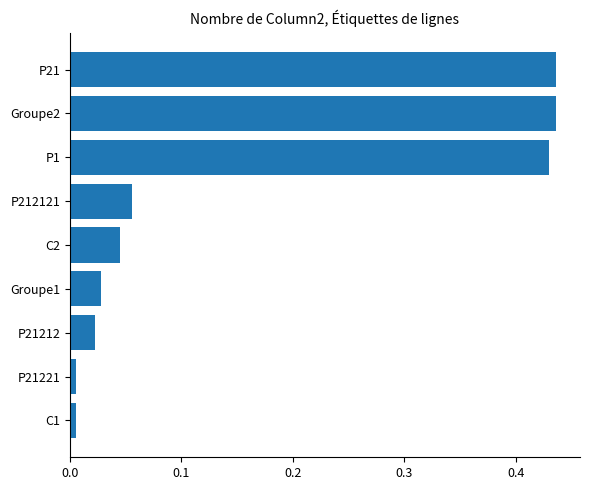

Between P212121 and P1, which is larger?

P1